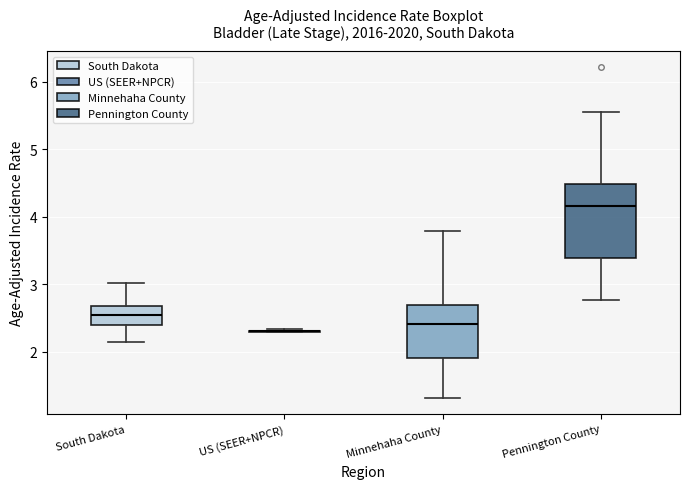

Reading left to right, transcribe this box plot: for each box, give where its median line is, the range the box spans, and where its two whiskers end, as read against the y-axis. The values are not printed on the chart, so give them approximately, as read against the axis.

South Dakota: median 2.5, box 2.4 to 2.7, whiskers 2.2 to 3.0
US (SEER+NPCR): box collapsed to a line at 2.3, whiskers 2.3 to 2.3
Minnehaha County: median 2.4, box 1.9 to 2.7, whiskers 1.3 to 3.8
Pennington County: median 4.2, box 3.4 to 4.5, whiskers 2.8 to 5.5